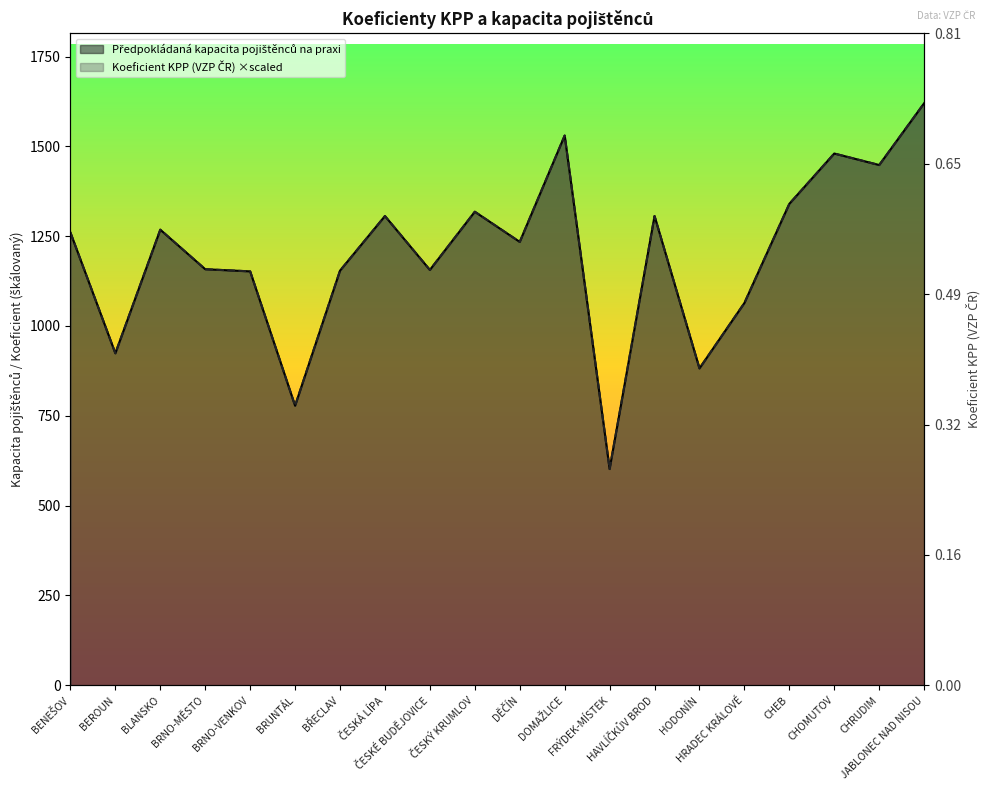

Reading left to right, transcribe all the data shown in this chart.

Předpokládaná kapacita pojištěnců na praxi: BENEŠOV=1260.0	BEROUN=924.0	BLANSKO=1268.0	BRNO-MĚSTO=1158.0	BRNO-VENKOV=1152.0	BRUNTÁL=778.0	BŘECLAV=1154.0	ČESKÁ LÍPA=1306.0	ČESKÉ BUDĚJOVICE=1156.0	ČESKÝ KRUMLOV=1318.0	DĚČÍN=1234.0	DOMAŽLICE=1530.0	FRÝDEK-MÍSTEK=602.0	HAVLÍČKŮV BROD=1306.0	HODONÍN=882.0	HRADEC KRÁLOVÉ=1064.0	CHEB=1340.0	CHOMUTOV=1480.0	CHRUDIM=1448.0	JABLONEC NAD NISOU=1620.0
Koeficient KPP (VZP ČR): BENEŠOV=1260.0	BEROUN=924.0	BLANSKO=1268.0	BRNO-MĚSTO=1158.0	BRNO-VENKOV=1152.0	BRUNTÁL=778.0	BŘECLAV=1154.0	ČESKÁ LÍPA=1306.0	ČESKÉ BUDĚJOVICE=1156.0	ČESKÝ KRUMLOV=1318.0	DĚČÍN=1234.0	DOMAŽLICE=1530.0	FRÝDEK-MÍSTEK=602.0	HAVLÍČKŮV BROD=1306.0	HODONÍN=882.0	HRADEC KRÁLOVÉ=1064.0	CHEB=1340.0	CHOMUTOV=1480.0	CHRUDIM=1448.0	JABLONEC NAD NISOU=1620.0